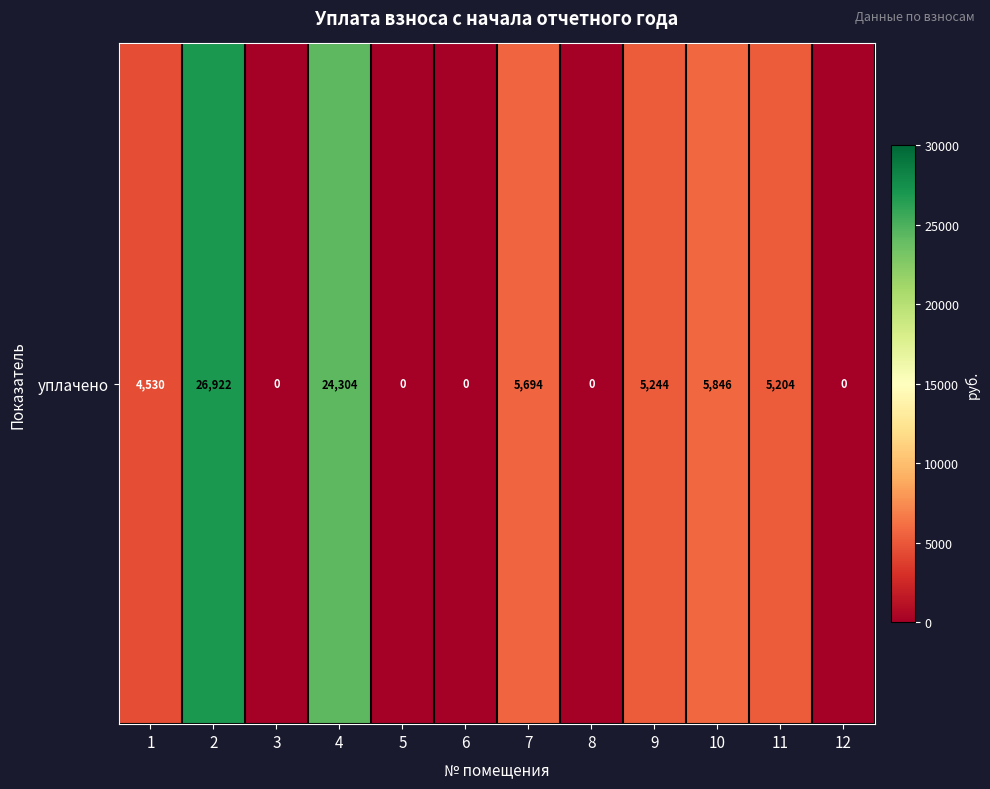

List the labels in order of value, largest first.

2, 4, 10, 7, 9, 11, 1, 3, 5, 6, 8, 12